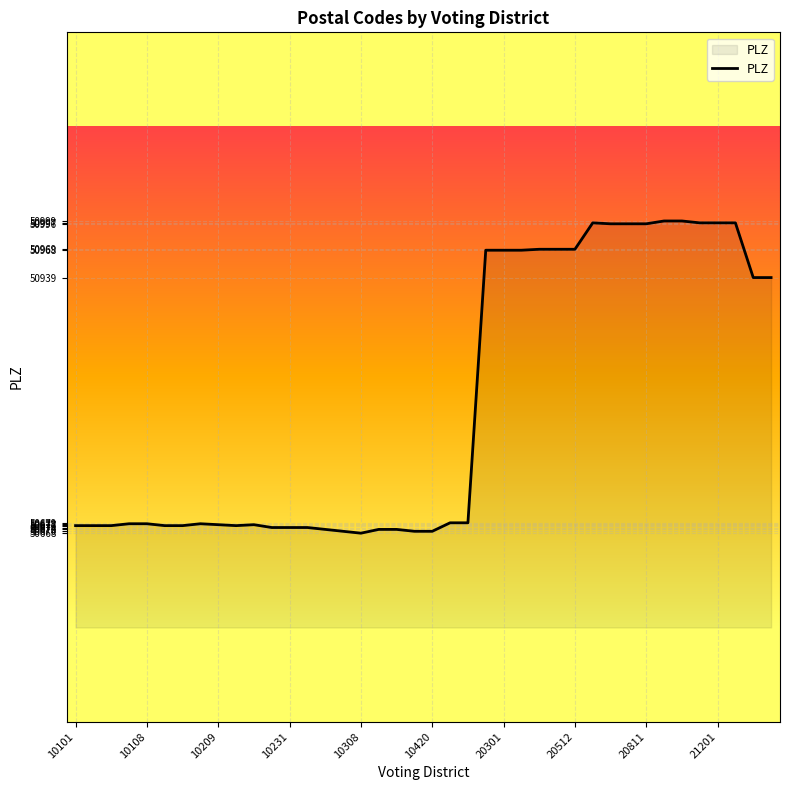

What is the difference between the maximum and minimum values?

331